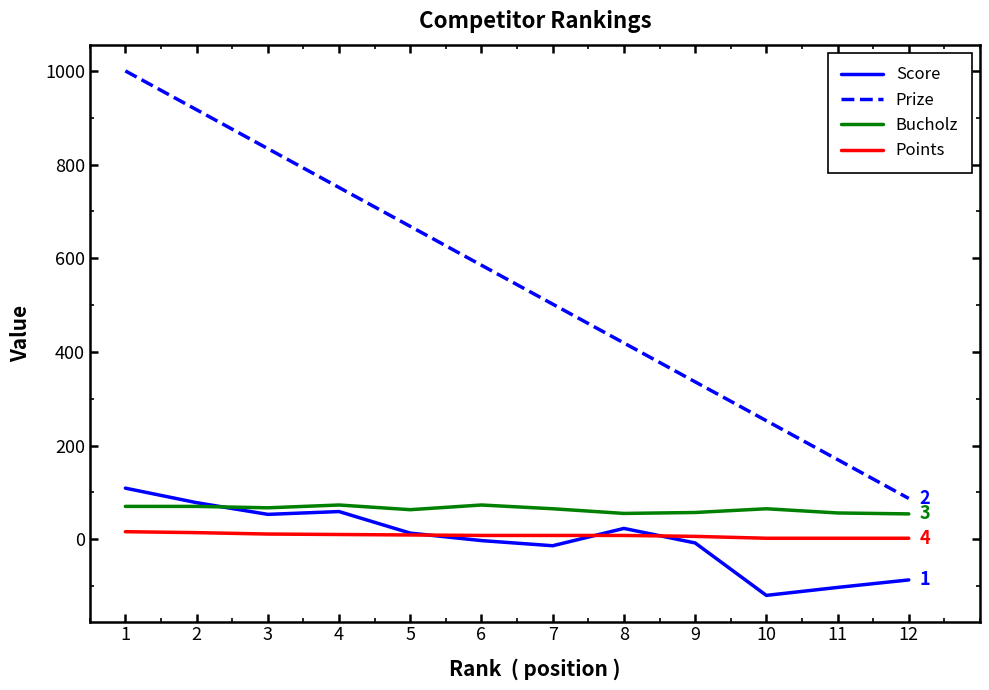

How many series are shown in this chart?

4